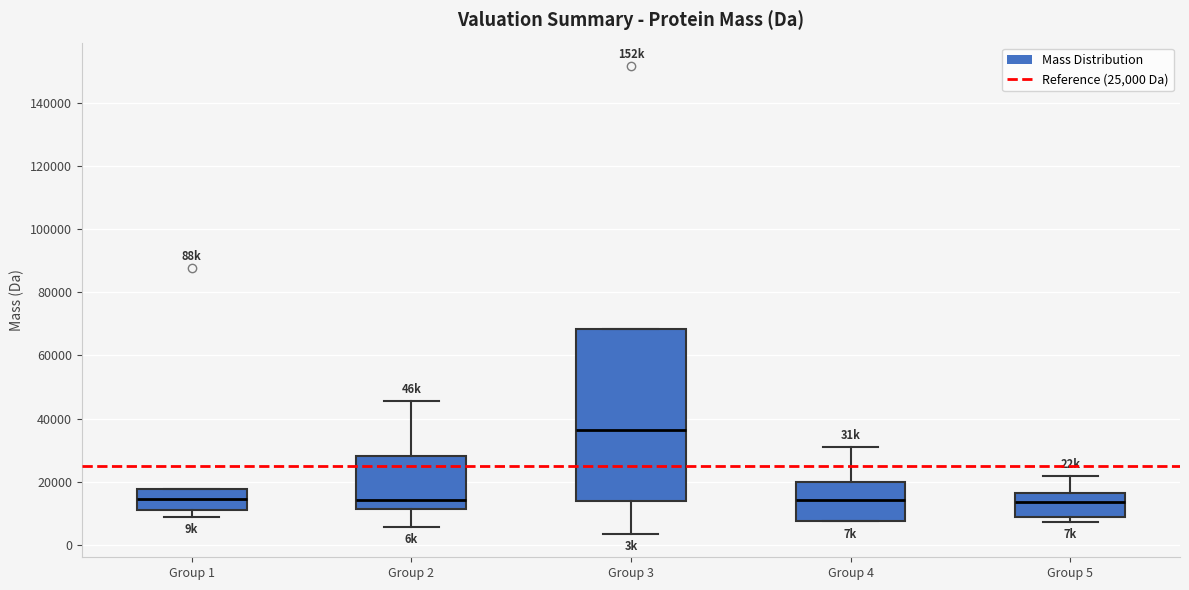

Which box's median line is the highest?

Group 3